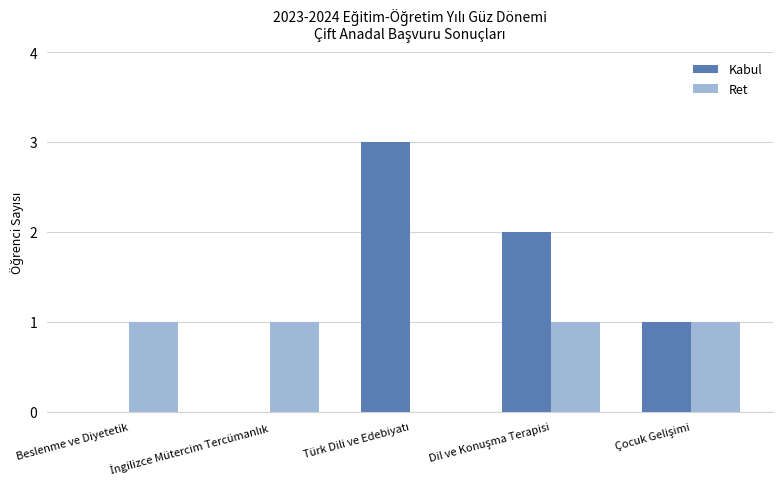

How many distinct data groups are displayed?

2